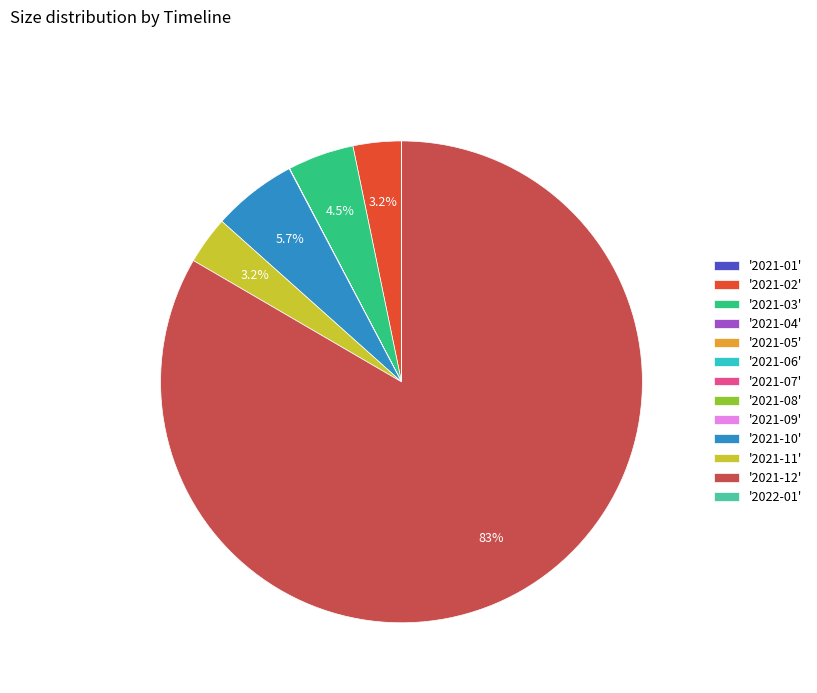

Which category has the biggest portion of the pie?

'2021-12'